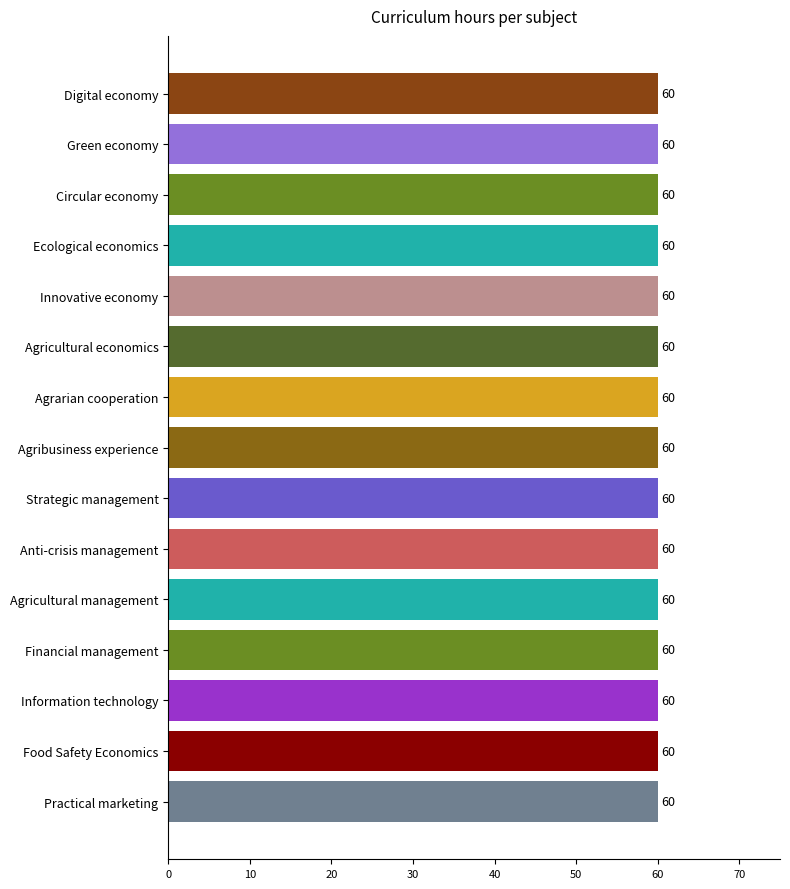

Is the value of Credits at Agrarian cooperation greater than the value of Practical classes at Ecological economics?

No